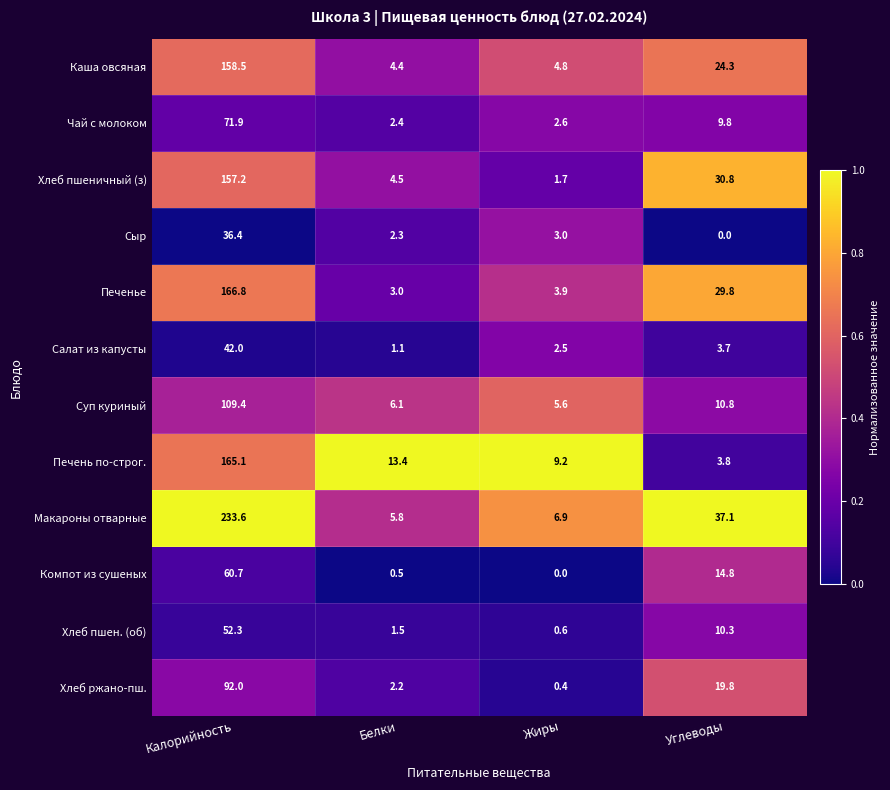

The Сыр series shows -18.7 at Углеводы. True or false?

False